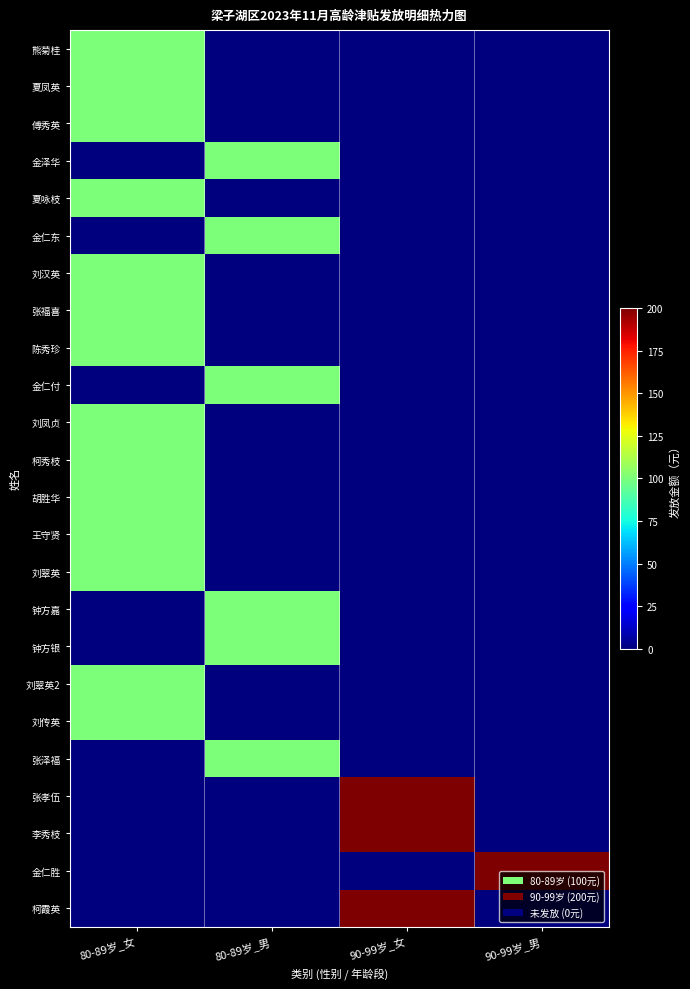

Rank the series by their maximum value, from lowest to highest.

熊菊桂, 夏凤英, 傅秀英, 金泽华, 夏咏枝, 金仁东, 刘汉英, 张福喜, 陈秀珍, 金仁付, 刘凤贞, 柯秀枝, 胡胜华, 王守贤, 刘翠英, 钟方嘉, 钟方银, 刘翠英2, 刘传英, 张泽福, 张孝伍, 李秀枝, 金仁胜, 柯霞英